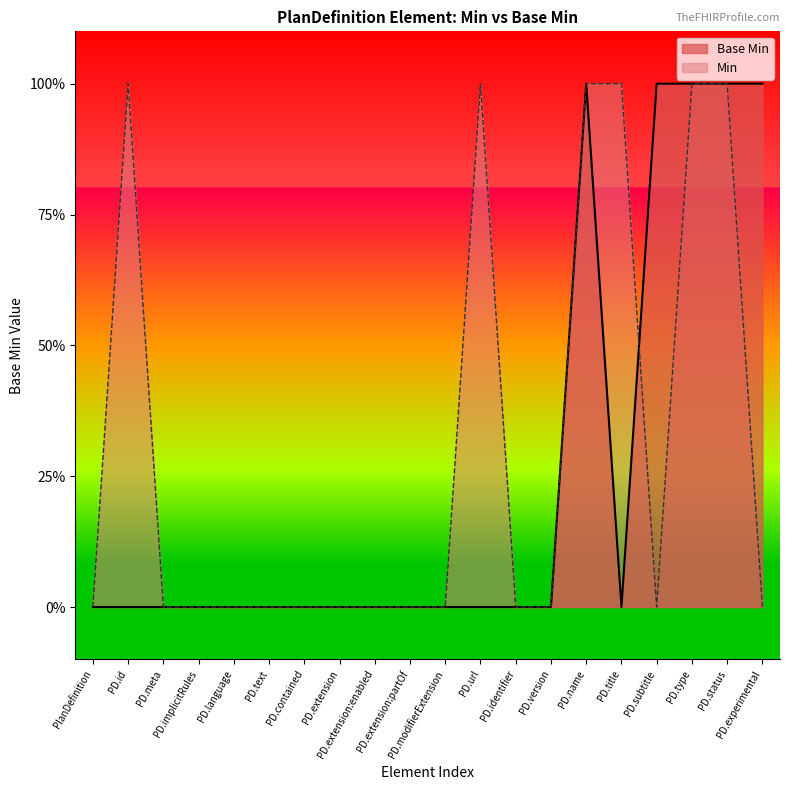

Does the chart display data point markers on the line(s)?

No